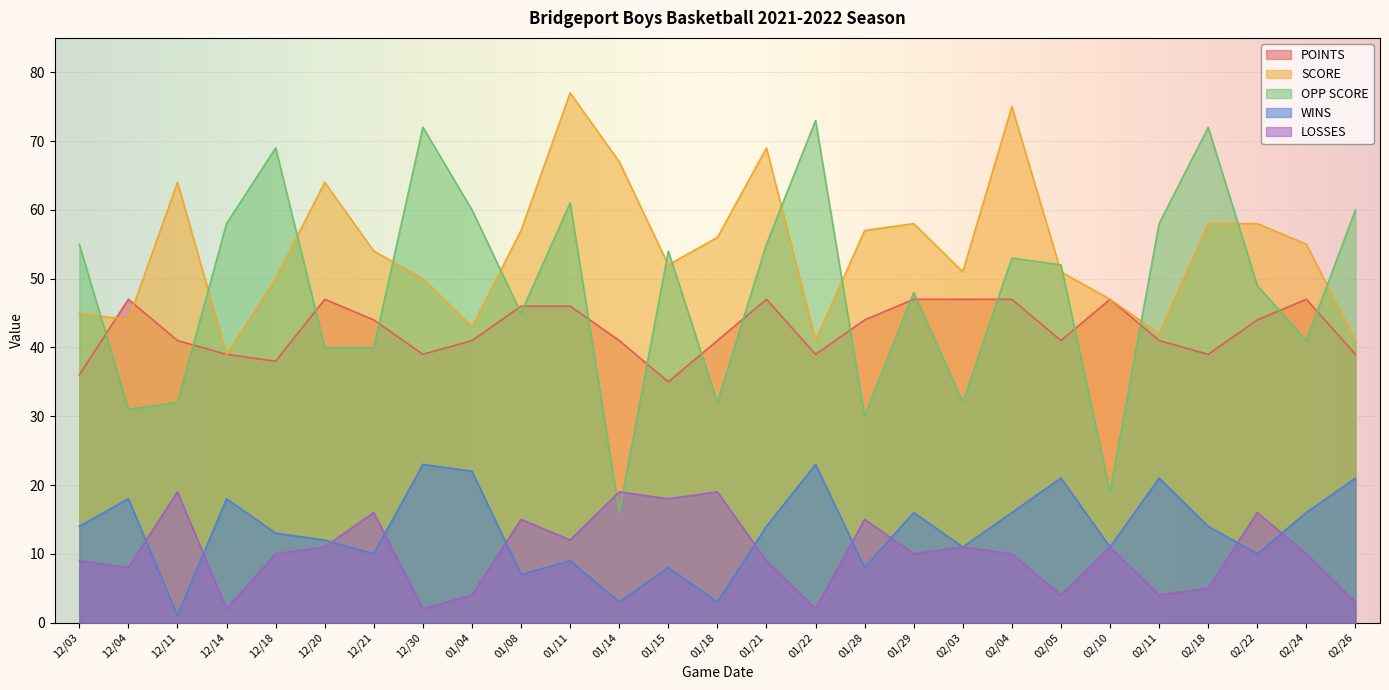

How many lines are shown in the chart?

5